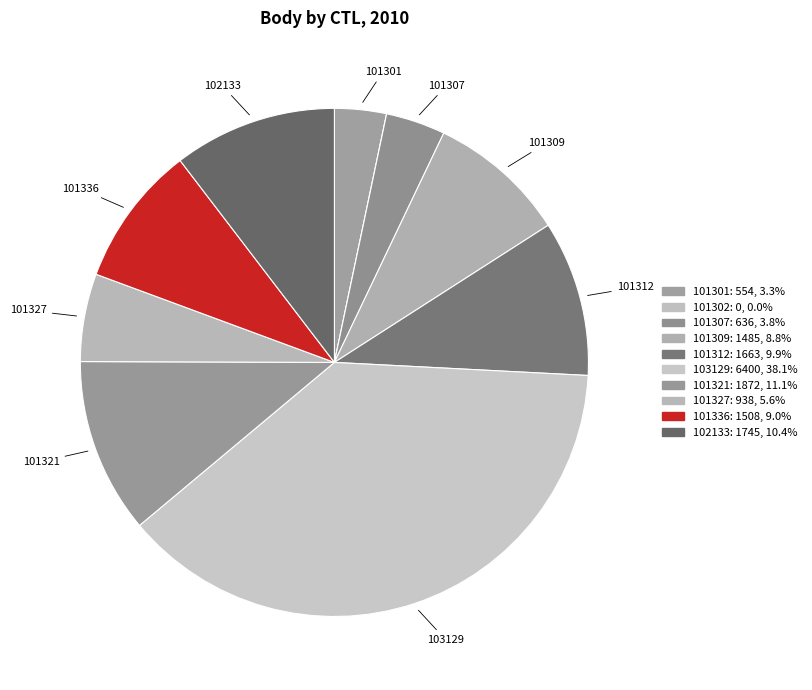

How much of the chart is everything except 101309?

91.2%